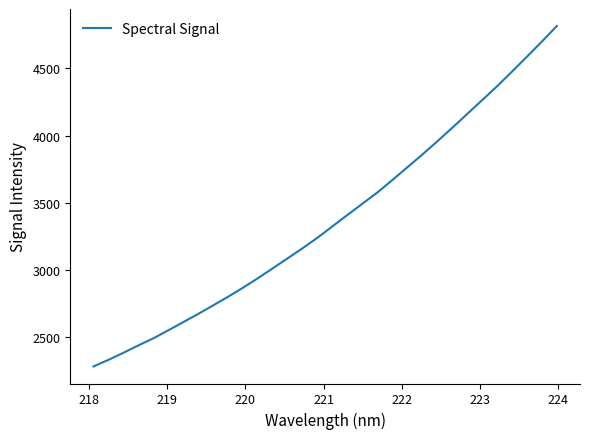

What is the difference between the second highest and minimum values?

2416.8